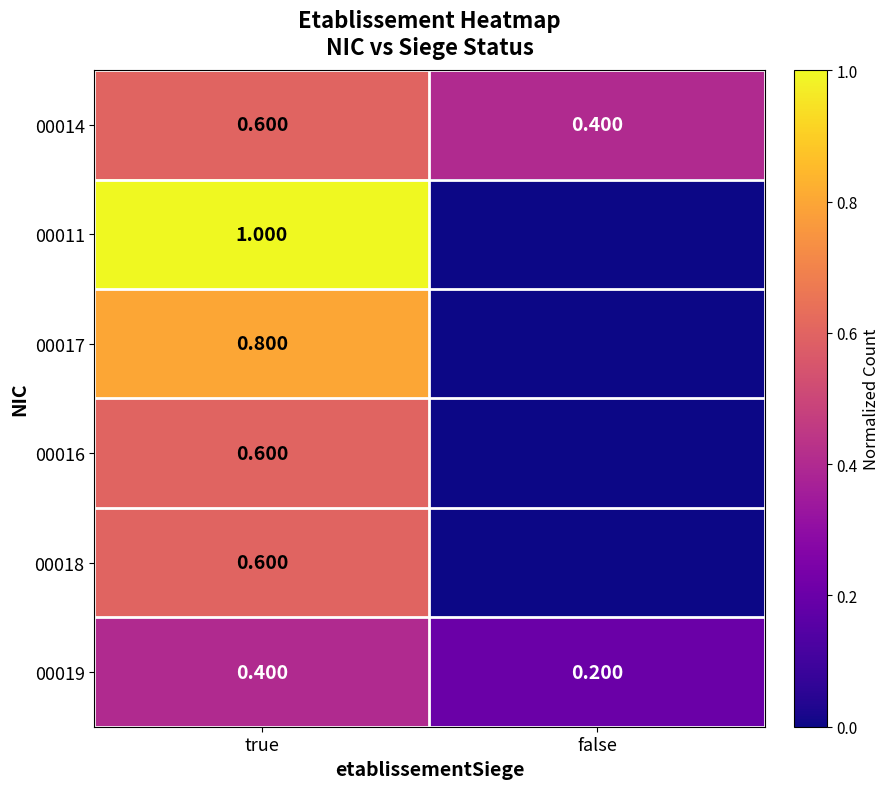

Is the value of 00014 at false greater than the value of 00011 at true?

No